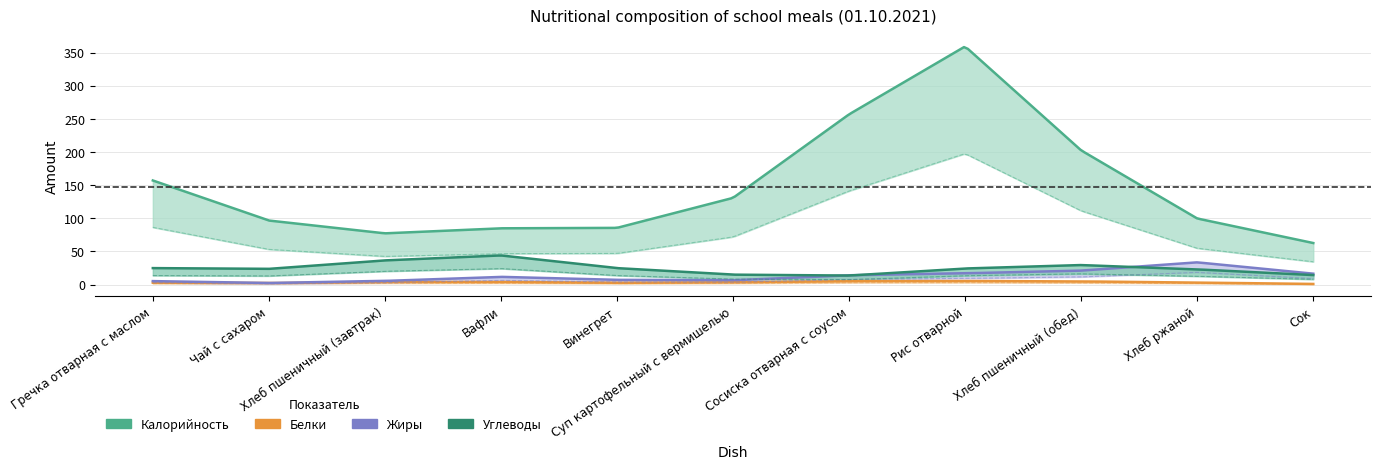

How many interior local valleys does the Жиры series have?

3